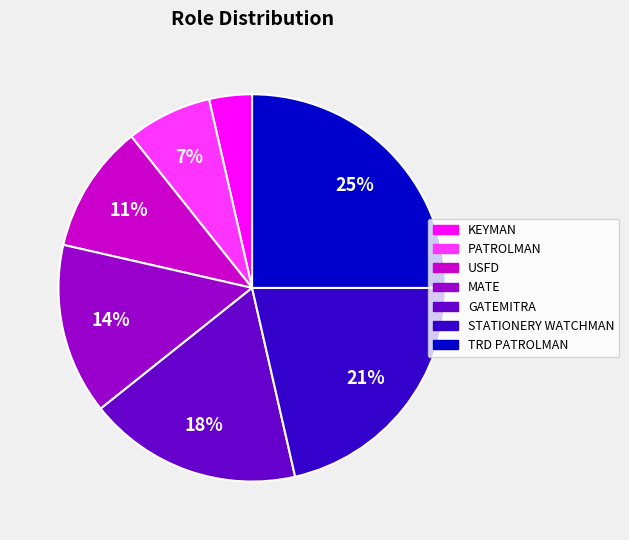

To the nearest percent, what portion does STATIONERY WATCHMAN represent?

21%